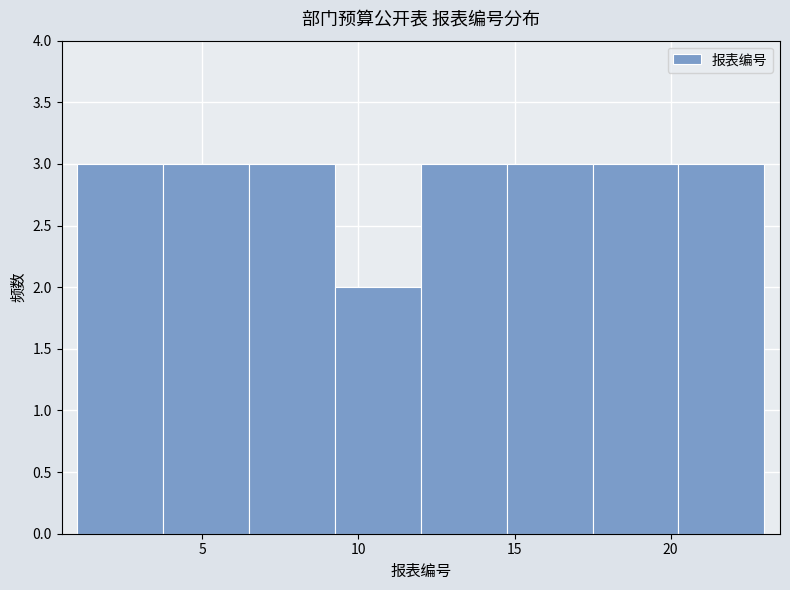

Reading left to right, transcribe this chart: for each bar, give the range it covers on the x-axis and its height. Neither the bar edges nor the heights are printed on the chart, so give them approximately, as read against the axes.

1.00 to 3.75: 3
3.75 to 6.50: 3
6.50 to 9.25: 3
9.25 to 12.00: 2
12.00 to 14.75: 3
14.75 to 17.50: 3
17.50 to 20.25: 3
20.25 to 23.00: 3